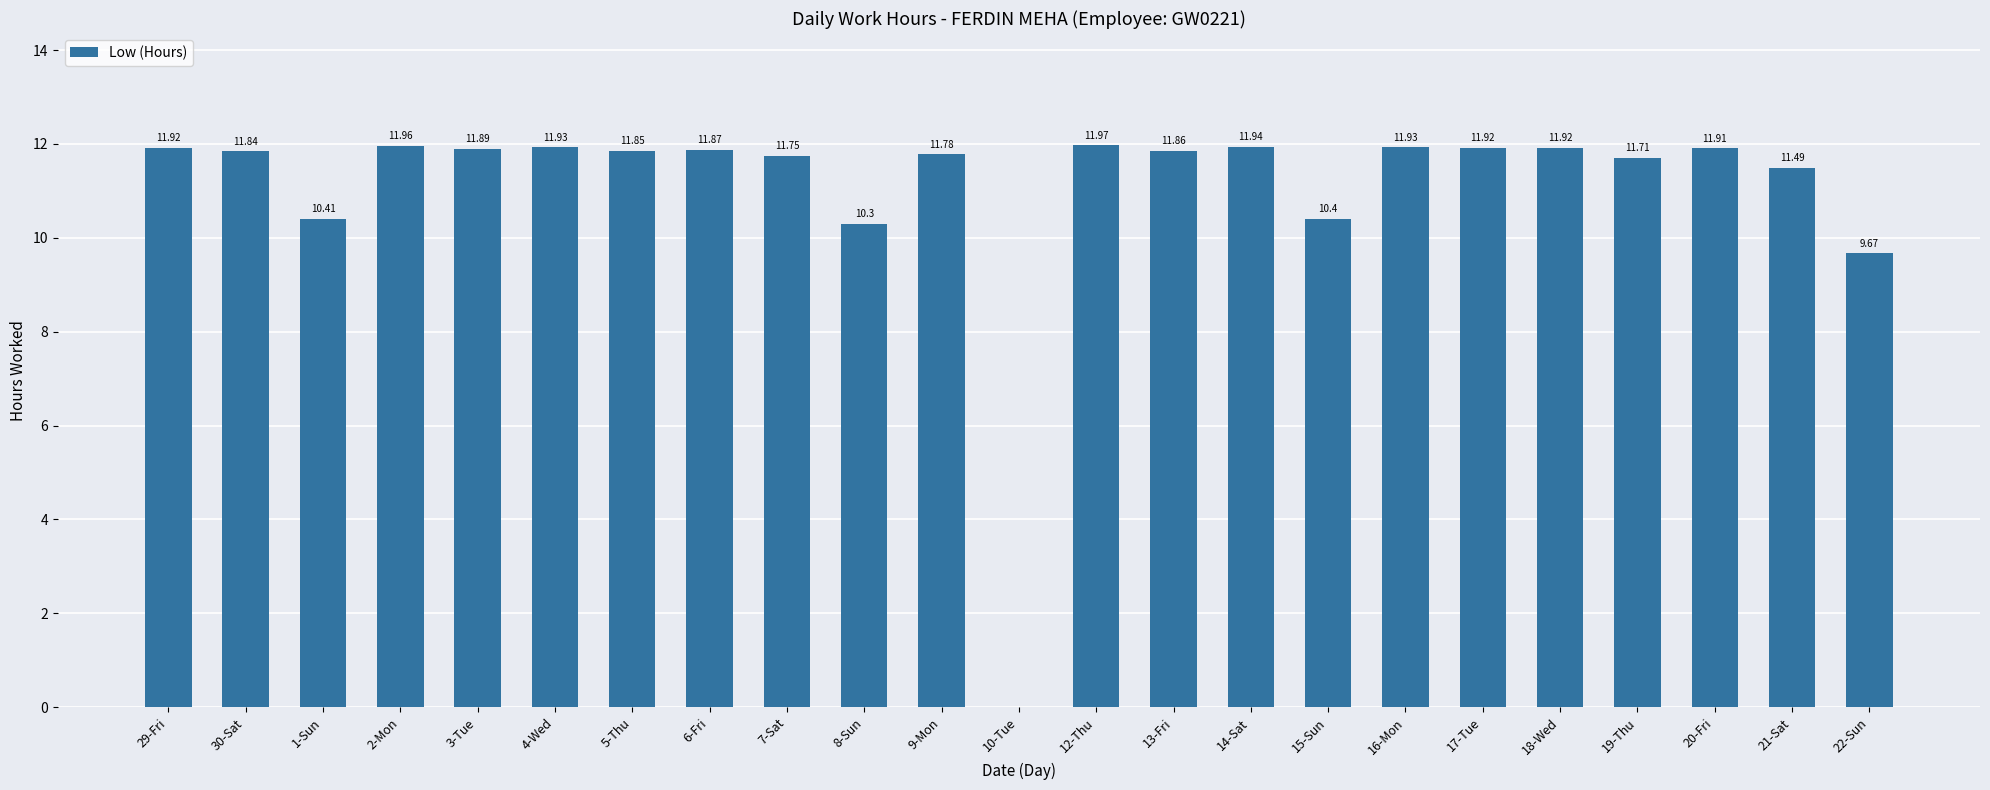

What is the sum of all values?

254.2